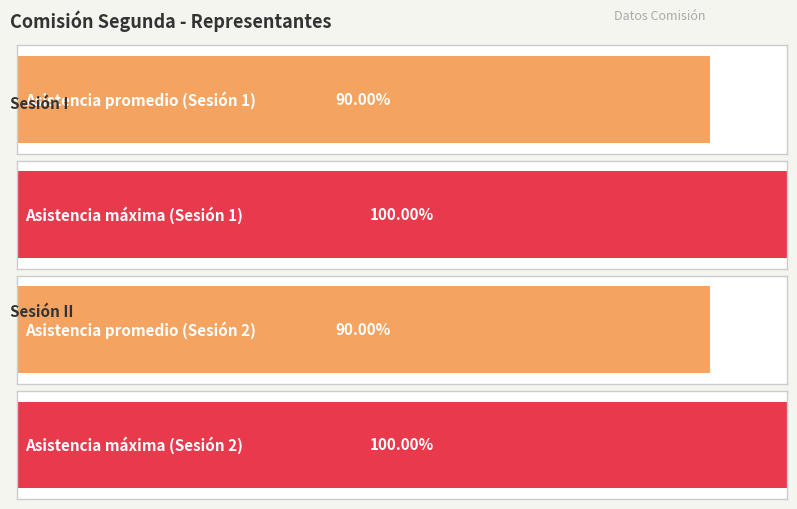

Are the bars horizontal?

Yes